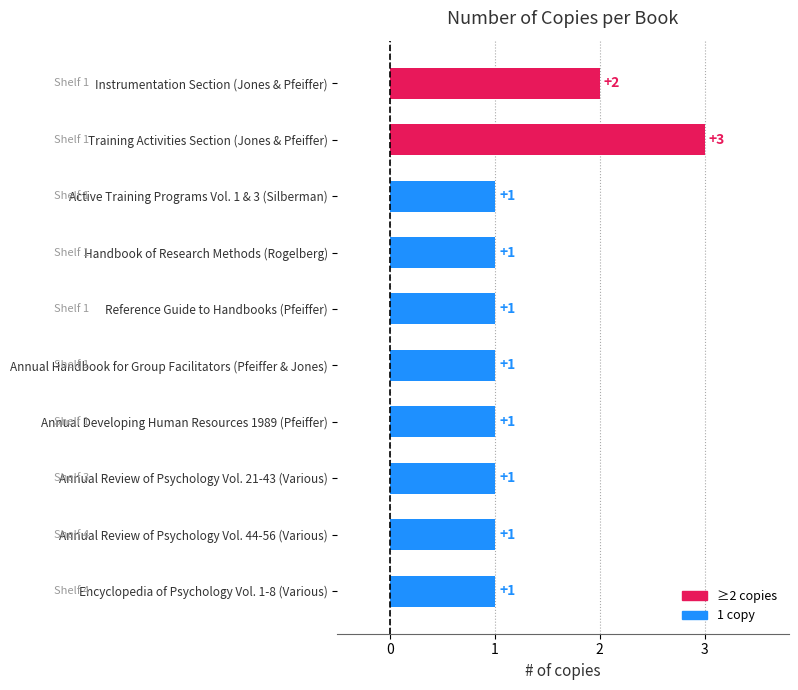

At which label is the value closest to 2?

Instrumentation Section (Jones & Pfeiffer)